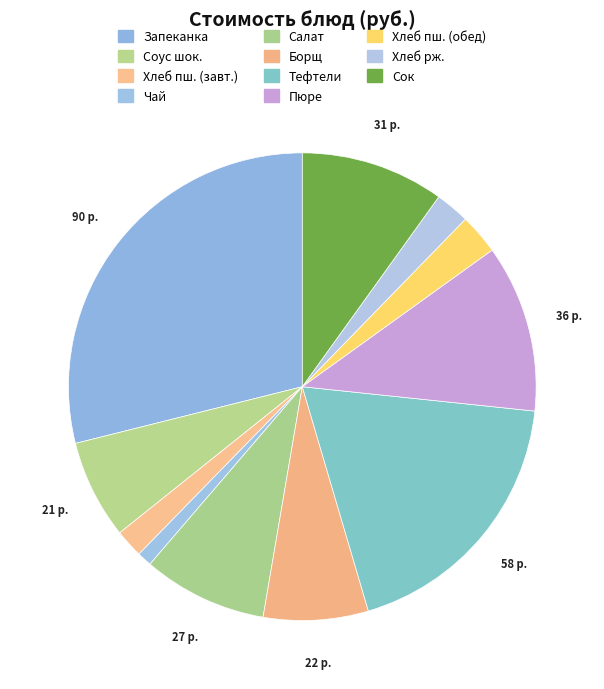

Does any single category account for the majority?

No